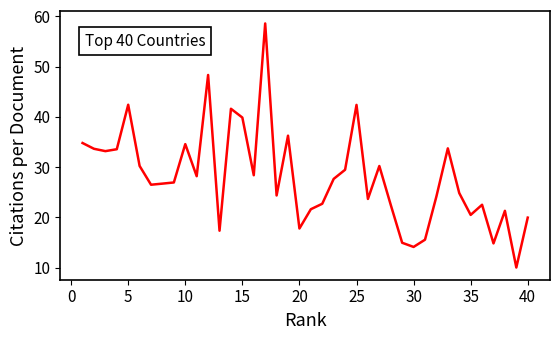

What is the minimum value shown in the chart?

10.0